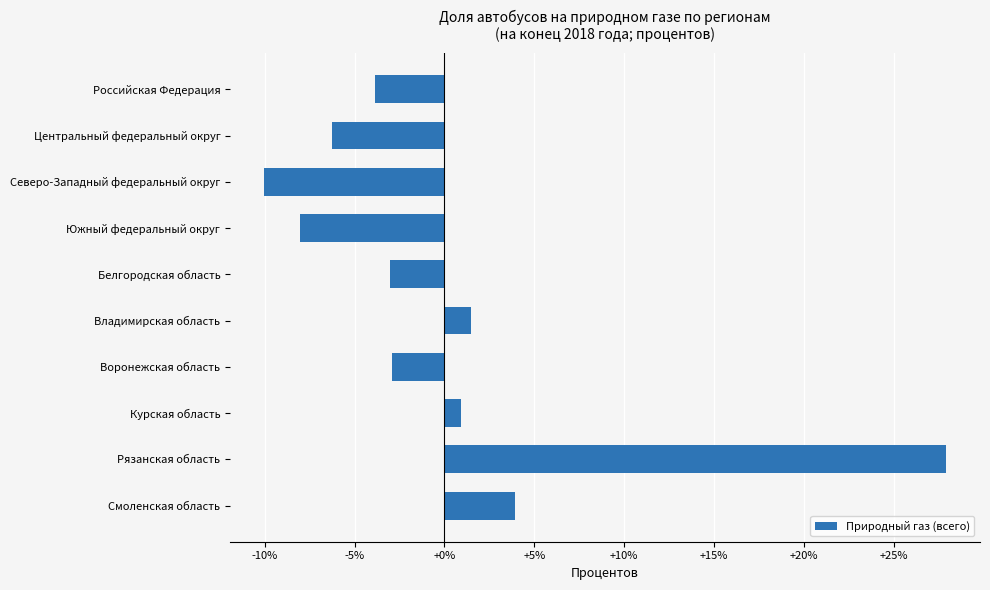

What is the difference between the maximum and minimum values?

37.9